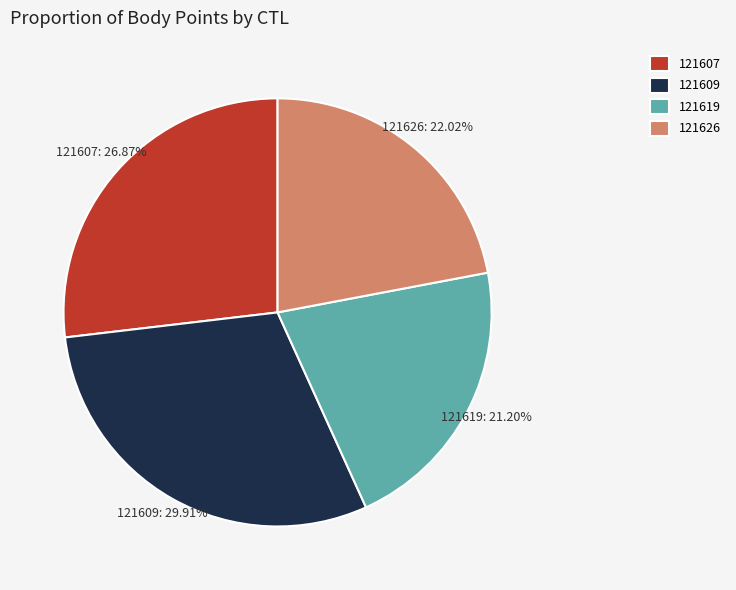

To the nearest percent, what is the difference between the 121607 and 121609 slice percentages?

3%